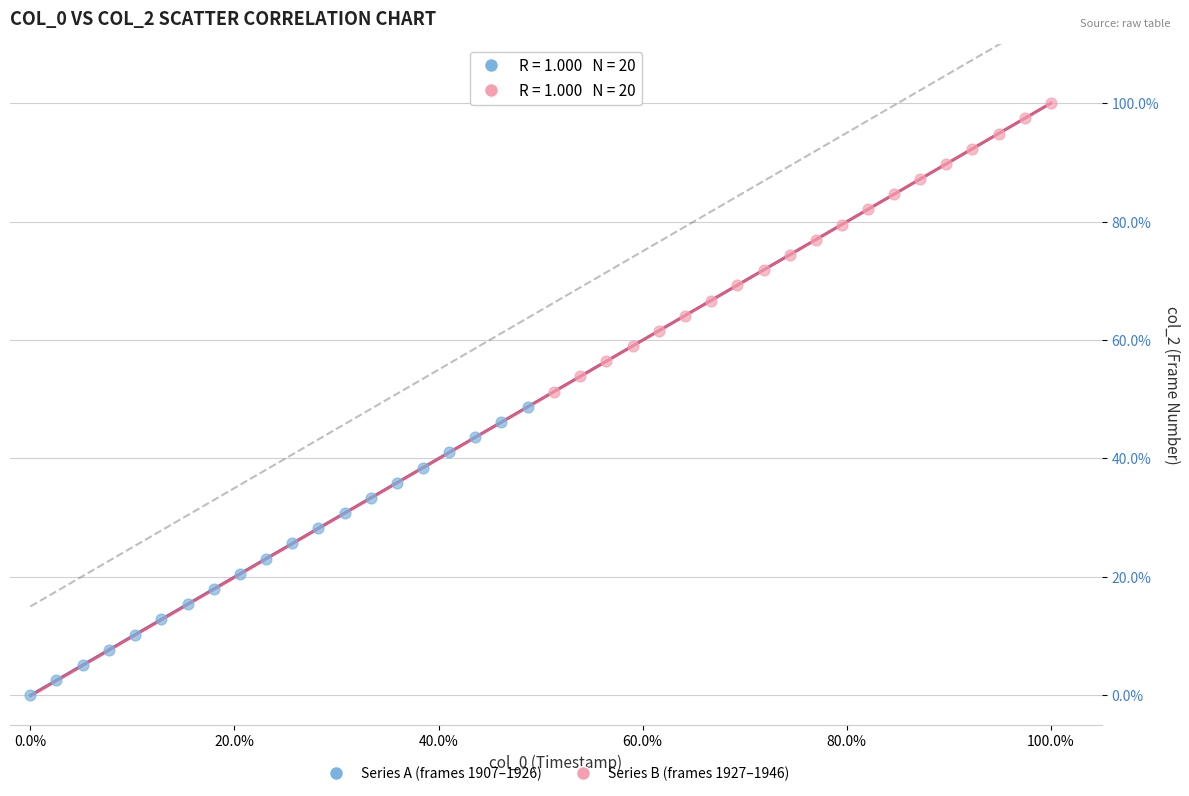

Which series reaches the minimum Y coordinate?

Series A (frames 1907–1926)